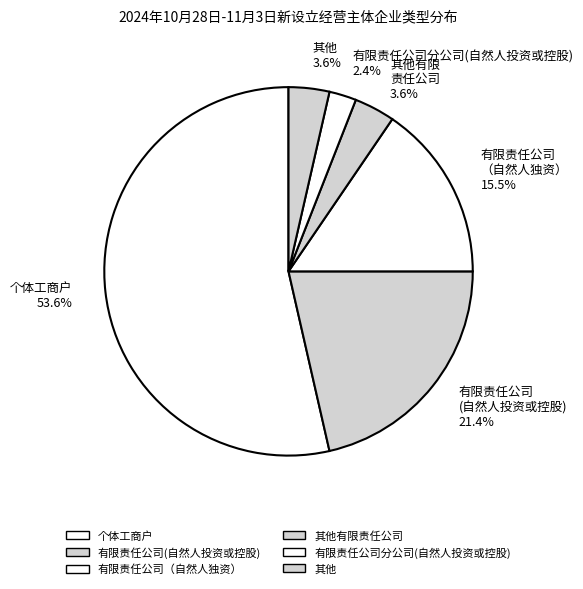

What is the smallest slice in the pie chart?

有限责任公司分公司(自然人投资或控股)